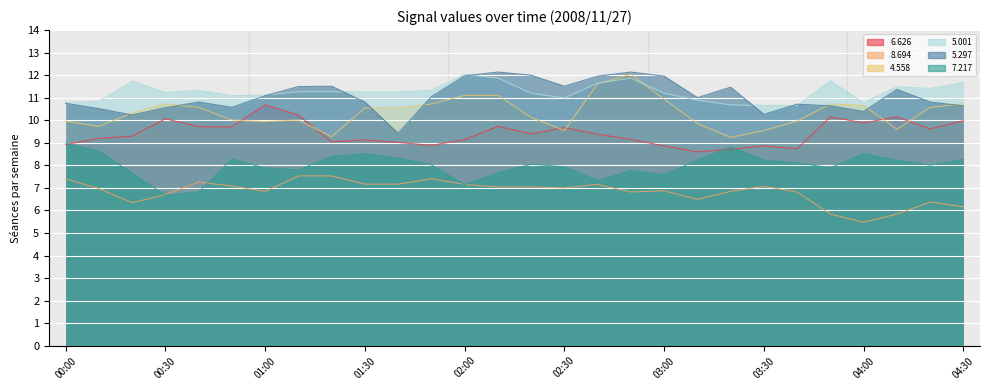

What is the difference between the maximum and minimum values in the   5.001 series?

1.4